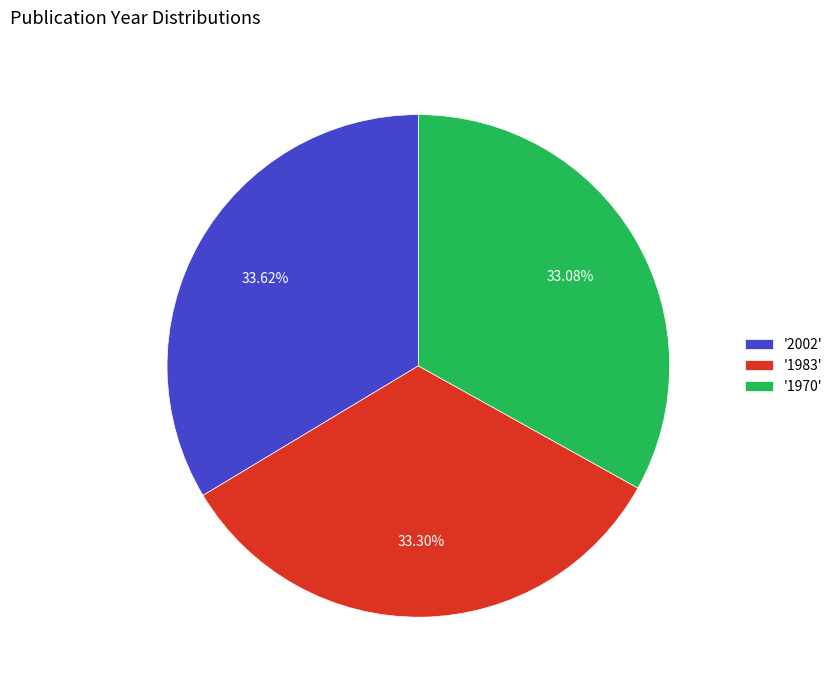

What is the ratio of the value at '2002' to the value at '1970'?

1.0